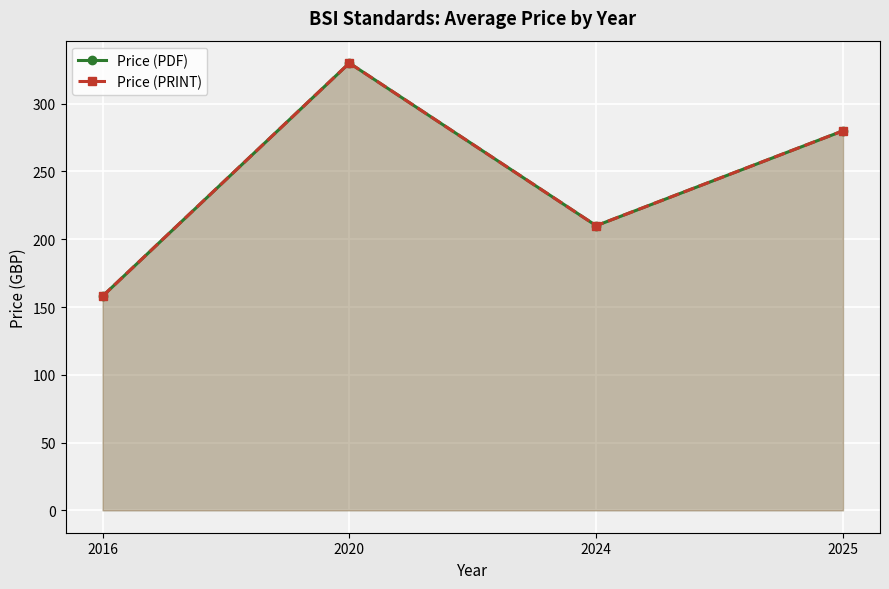

Rank the series by their maximum value, from lowest to highest.

Price (PDF), Price (PRINT)